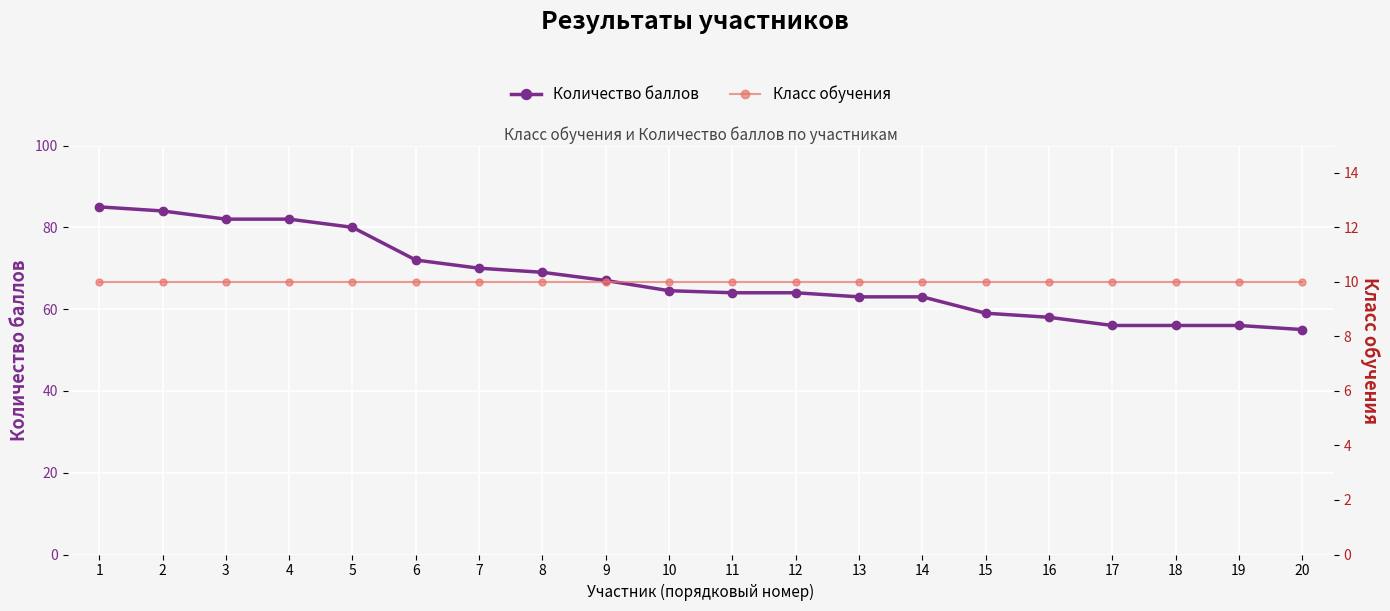

At how many categories does at least one series exceed 27?

20